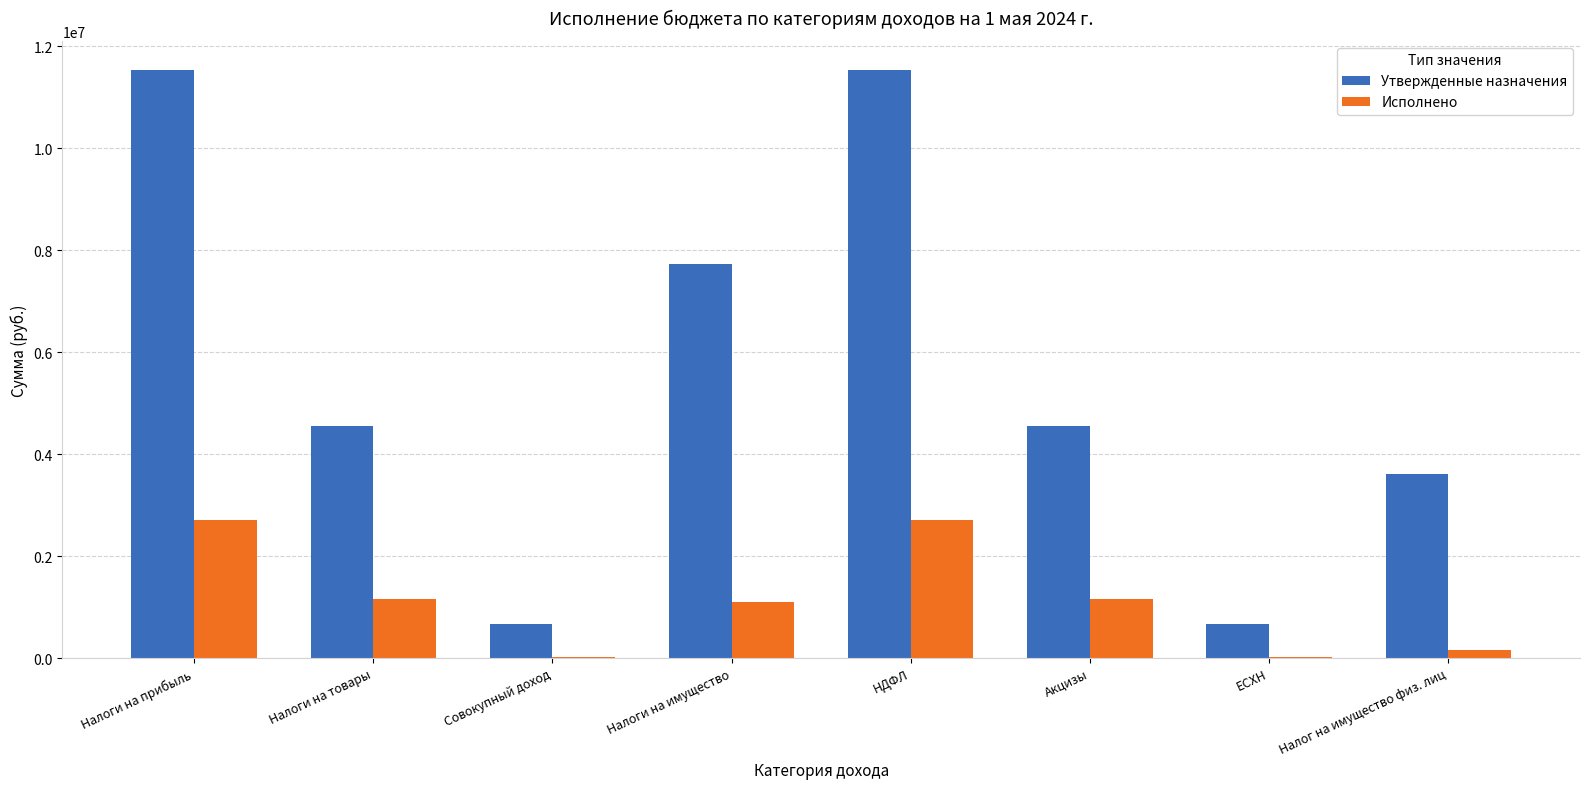

What value does the Исполнено series have at НДФЛ?

2700708.9